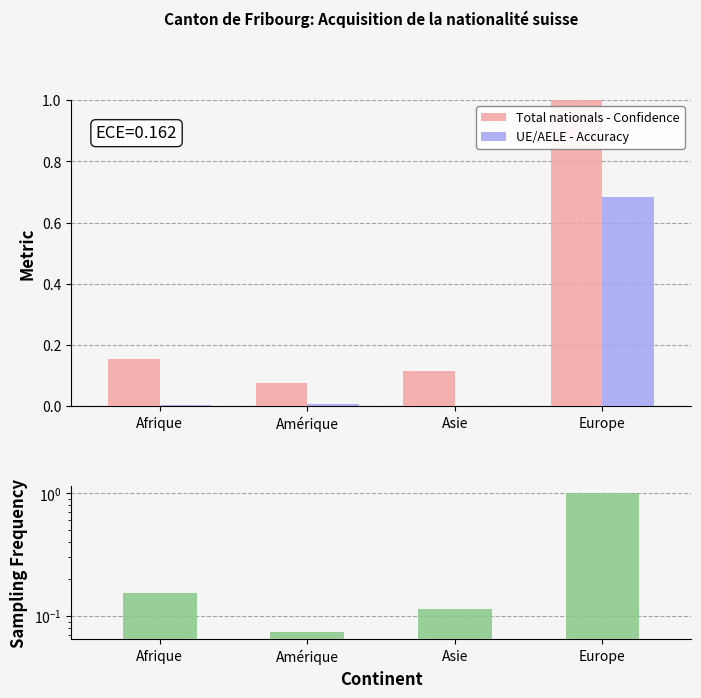

How many data points does each series have?

4